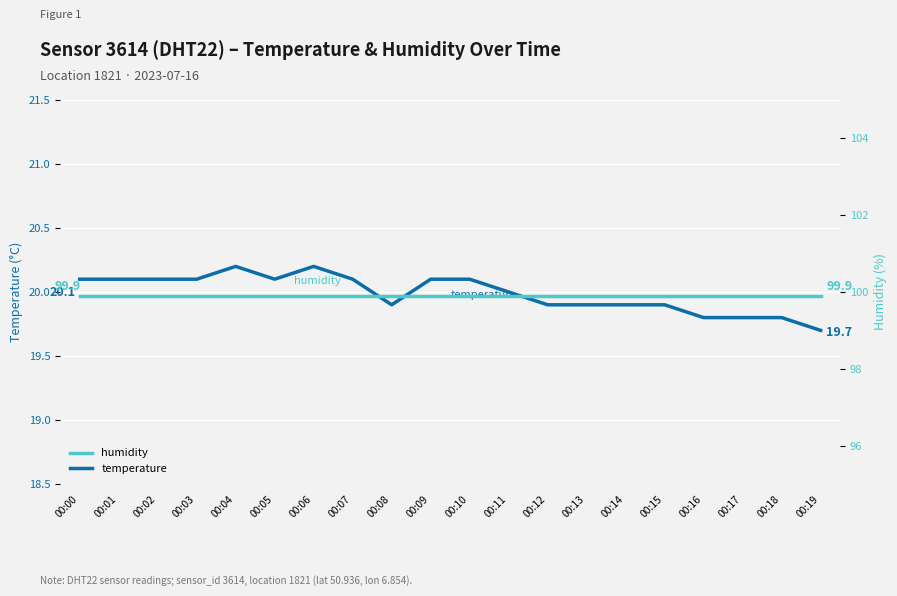

At how many categories does at least one series exceed 55?

20